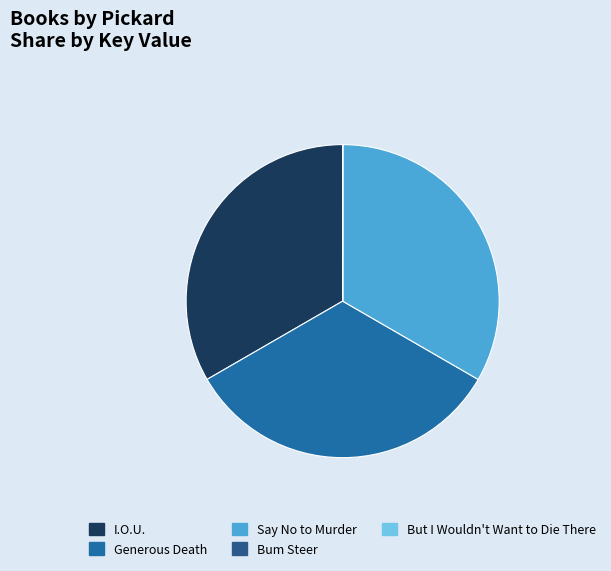

To the nearest percent, what is the difference between the largest and smallest slice percentages?

33%